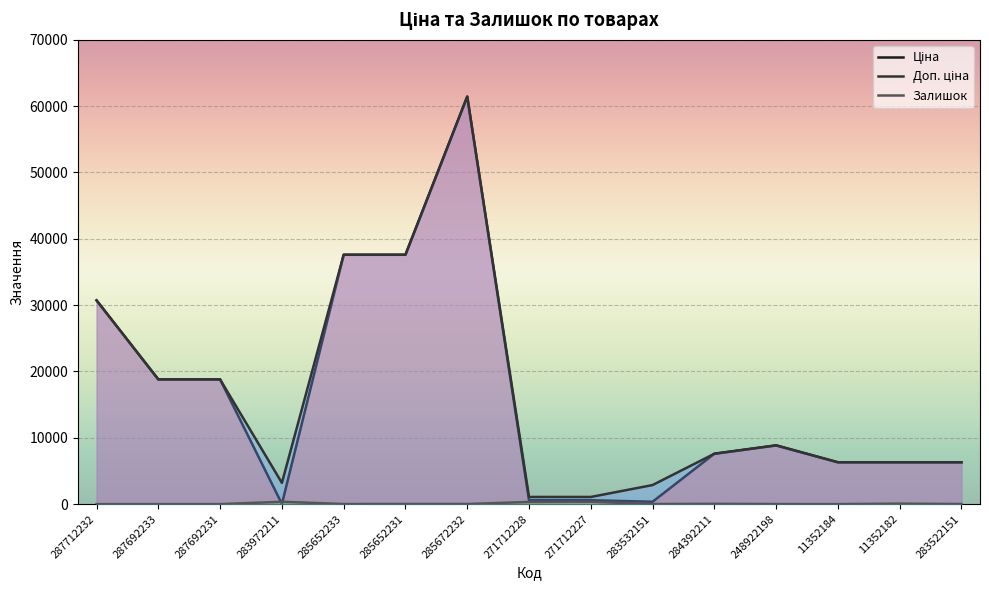

How many interior local peaks does the Залишок series have?

5